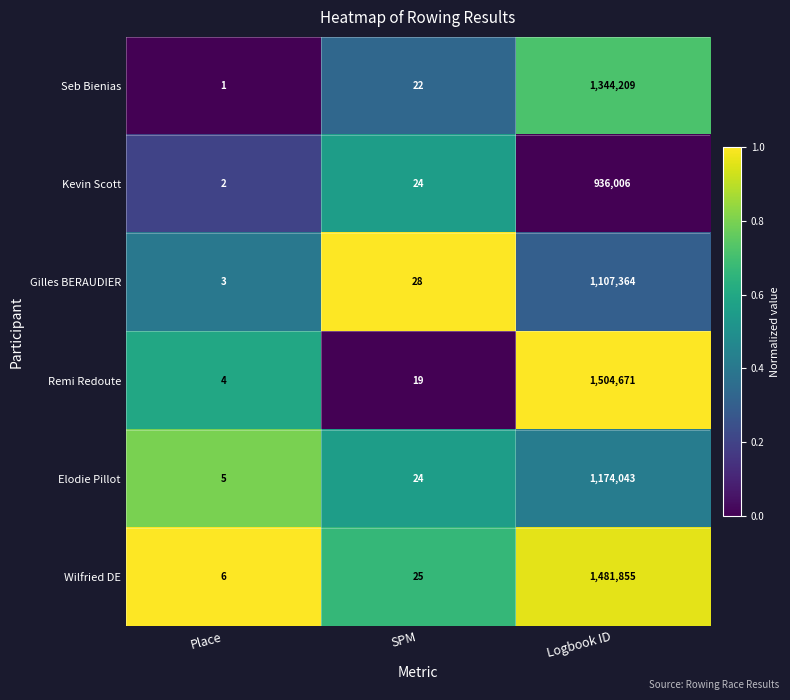

Which category has the lowest value in the Wilfried DE series?

Place